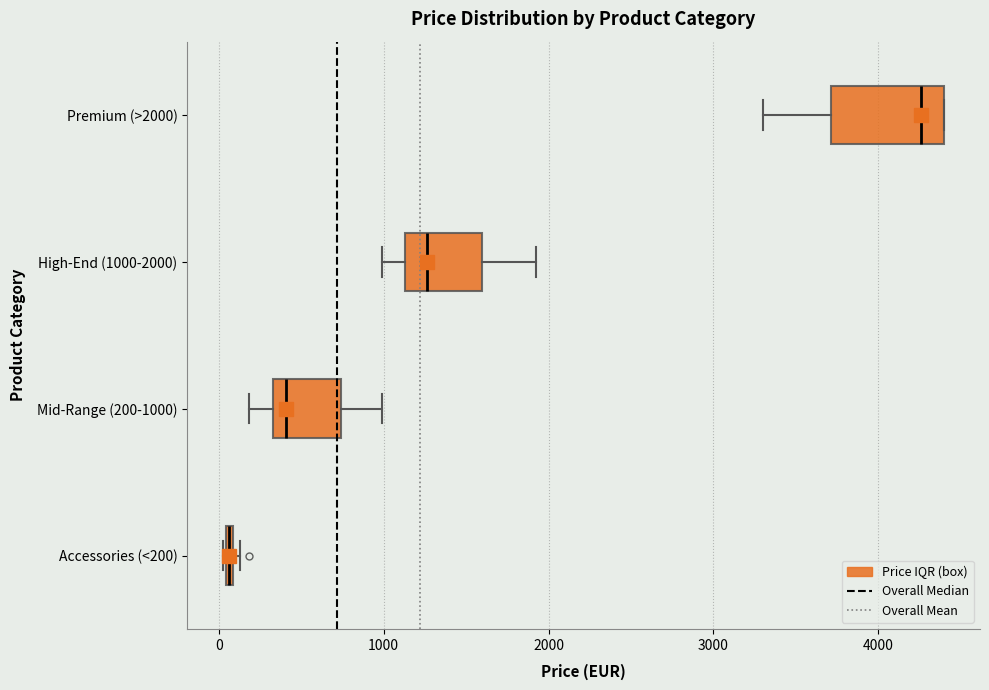

Where does the right whisker of the box for Mid-Range (200-1000) end on the x-axis? The values are not printed on the chart, so give them approximately, as read against the axis.

1000